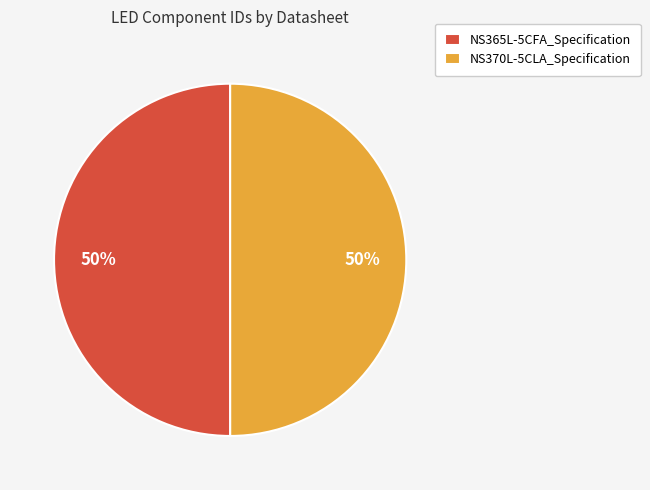

Approximately how many times larger is the value at NS370L-5CLA_Specification compared to NS365L-5CFA_Specification?

1.0